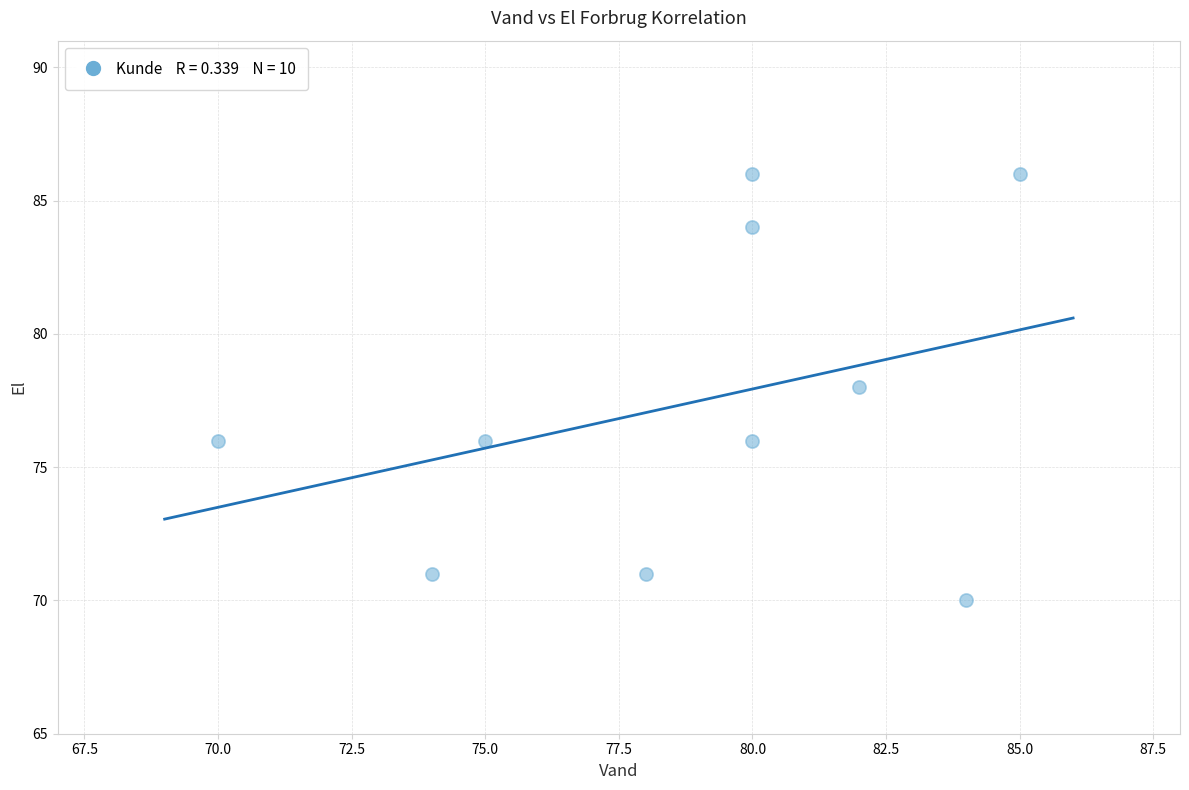

What is the range of X values (max minus min)?

15